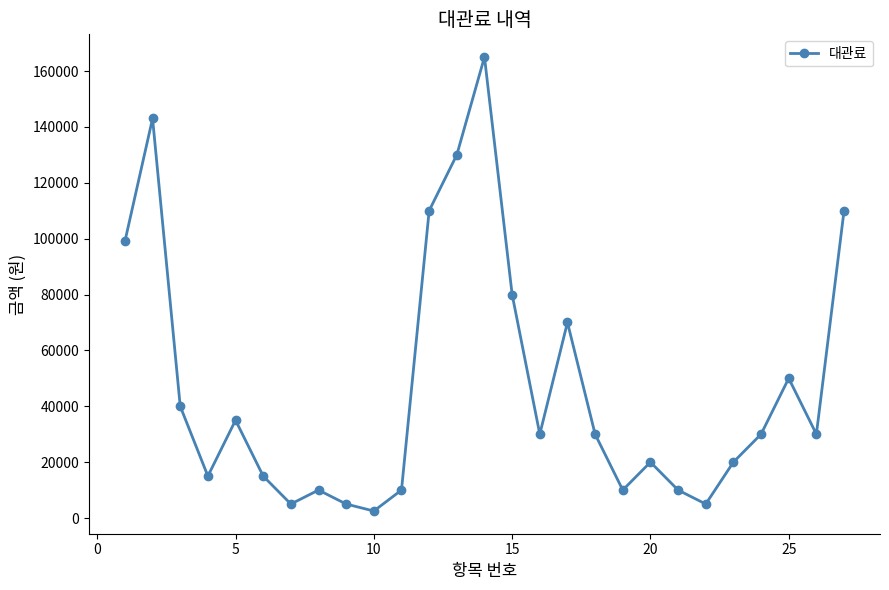

How many interior local peaks (higher than both neighbors) does the data have?

7